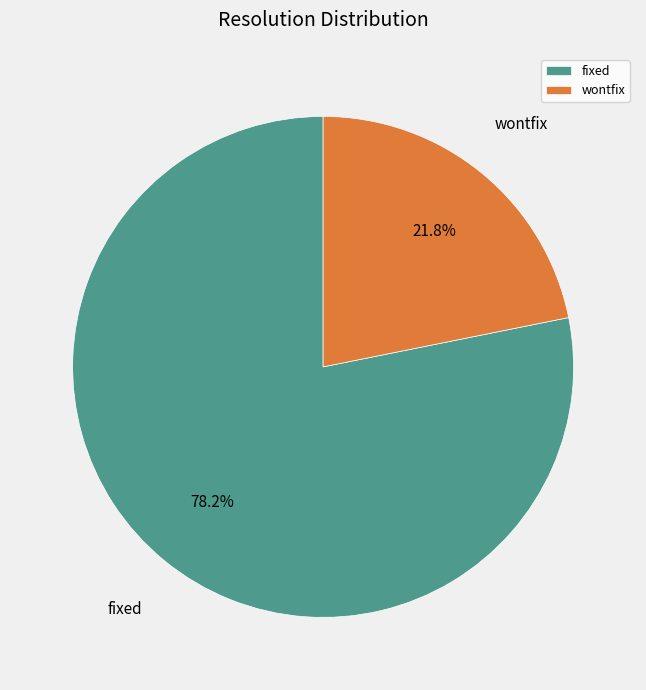

Which slice is the smallest?

wontfix